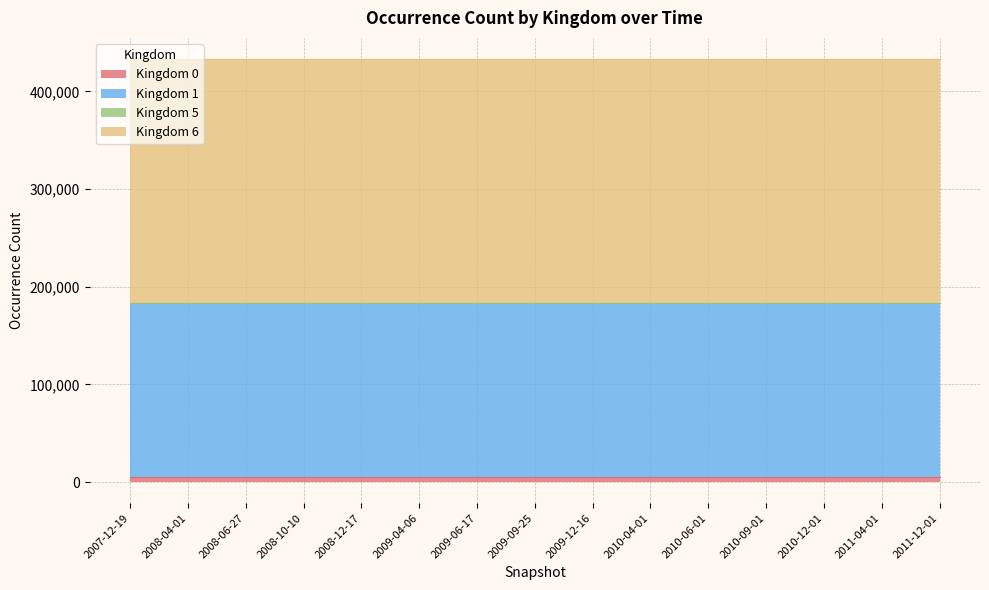

Does the chart display data point markers on the line(s)?

No